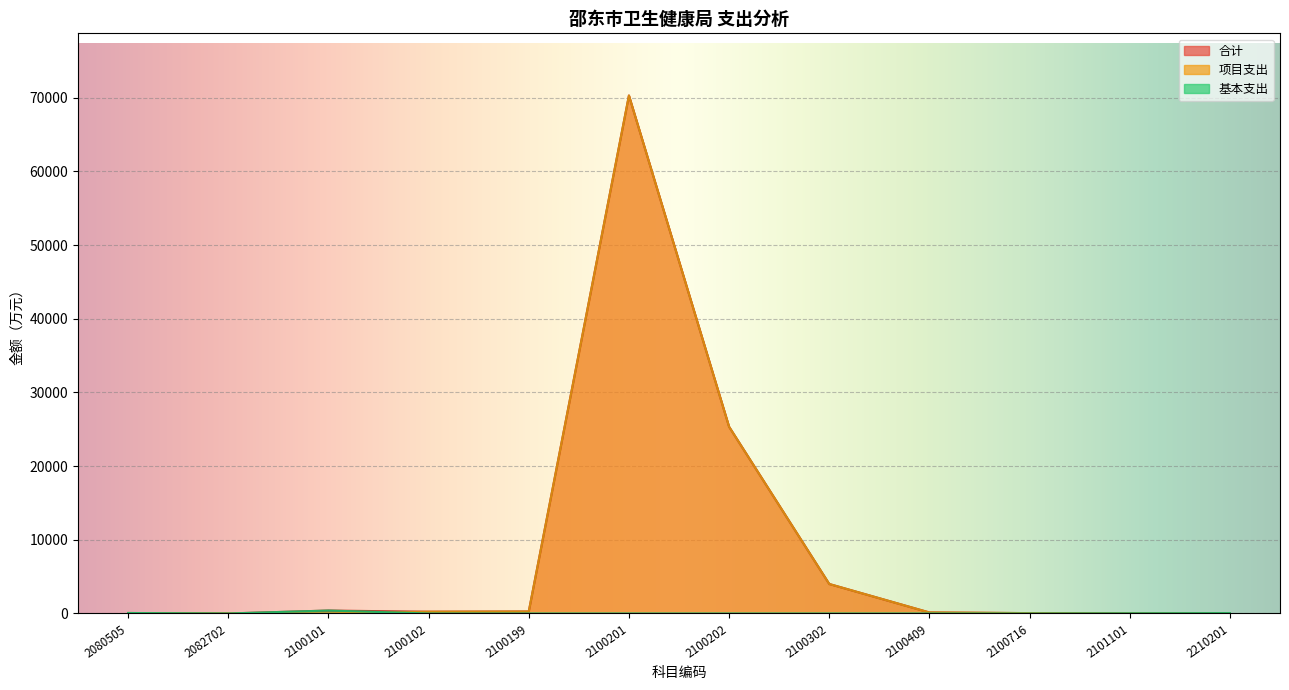

Reading left to right, transcribe all the data shown in this chart.

合计: 2080505=64.8	2082702=1.0	2100101=397.7	2100102=238.0	2100199=266.0	2100201=70300.0	2100202=25340.0	2100302=4000.0	2100409=136.0	2100716=50.0	2101101=25.0	2210201=53.8
基本支出: 2080505=64.8	2082702=1.0	2100101=397.7	2100102=0.0	2100199=0.0	2100201=0.0	2100202=0.0	2100302=0.0	2100409=0.0	2100716=0.0	2101101=25.0	2210201=53.8
项目支出: 2080505=0.0	2082702=0.0	2100101=0.0	2100102=238.0	2100199=266.0	2100201=70300.0	2100202=25340.0	2100302=4000.0	2100409=136.0	2100716=50.0	2101101=0.0	2210201=0.0